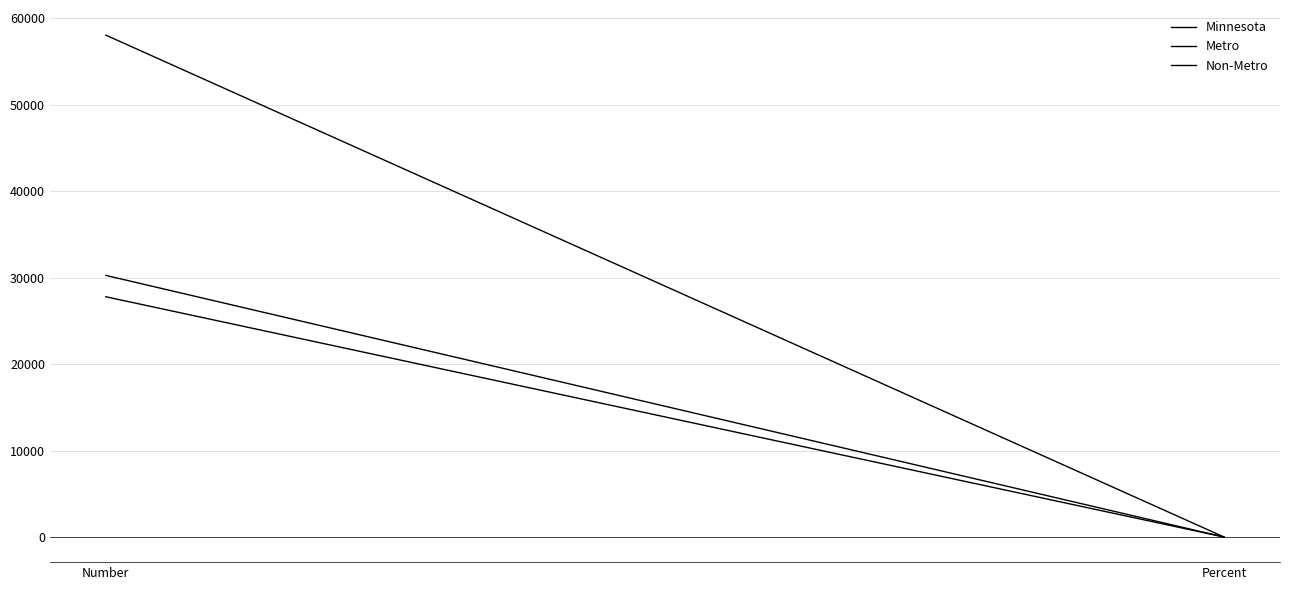

What is the difference between the Non-Metro values at Percent and Number?

27803.3